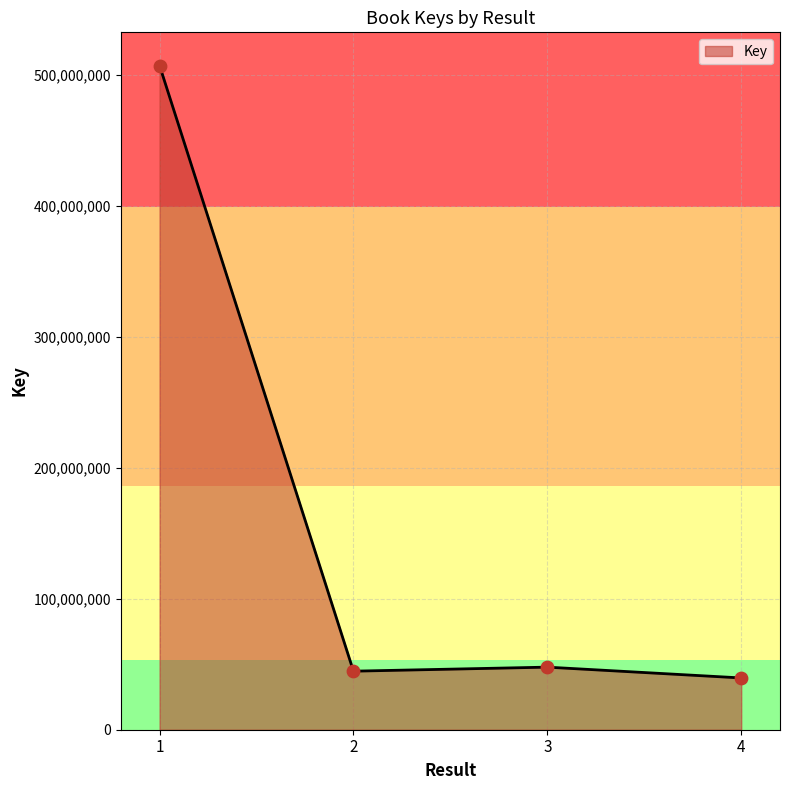

Between 4 and 2, which is larger?

2